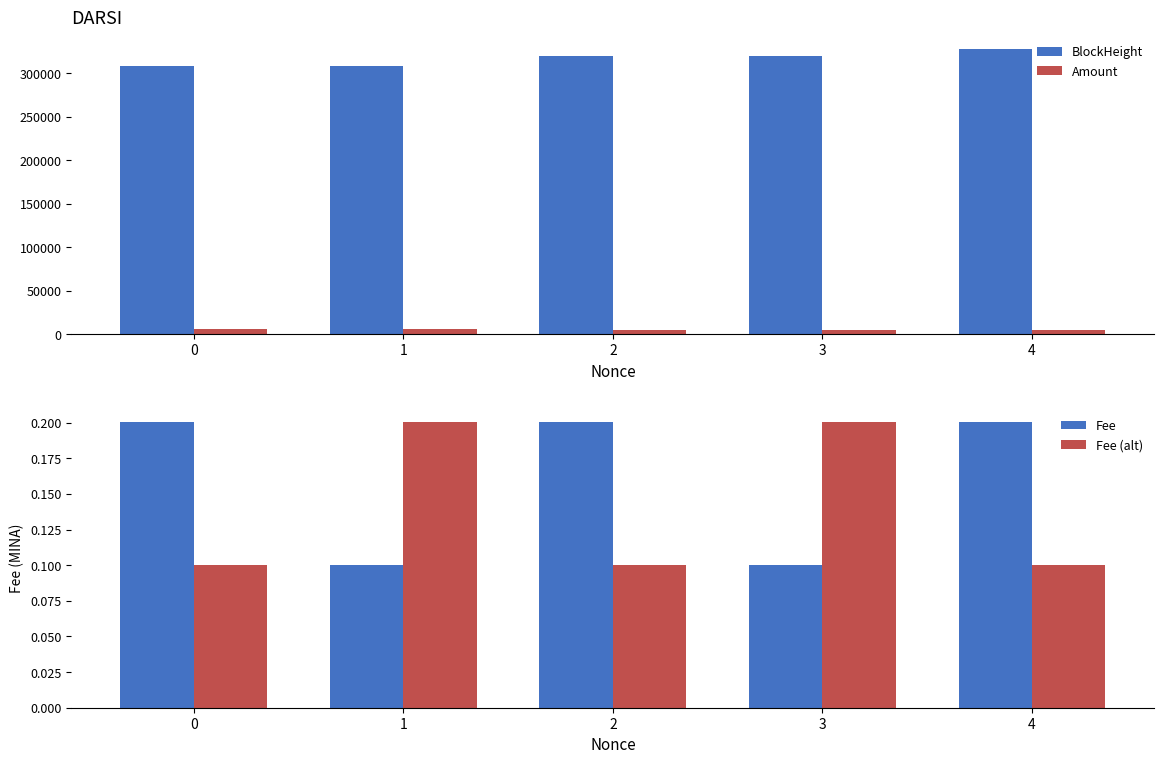

Reading left to right, transcribe all the data shown in this chart.

BlockHeight: 308247.0	308283.0	319292.0	319551.0	327909.0
Amount: 5836.0	5834.9	5354.0	5353.9	5061.0
Fee: 0.2	0.1	0.2	0.1	0.2
Fee (alt): 0.1	0.2	0.1	0.2	0.1